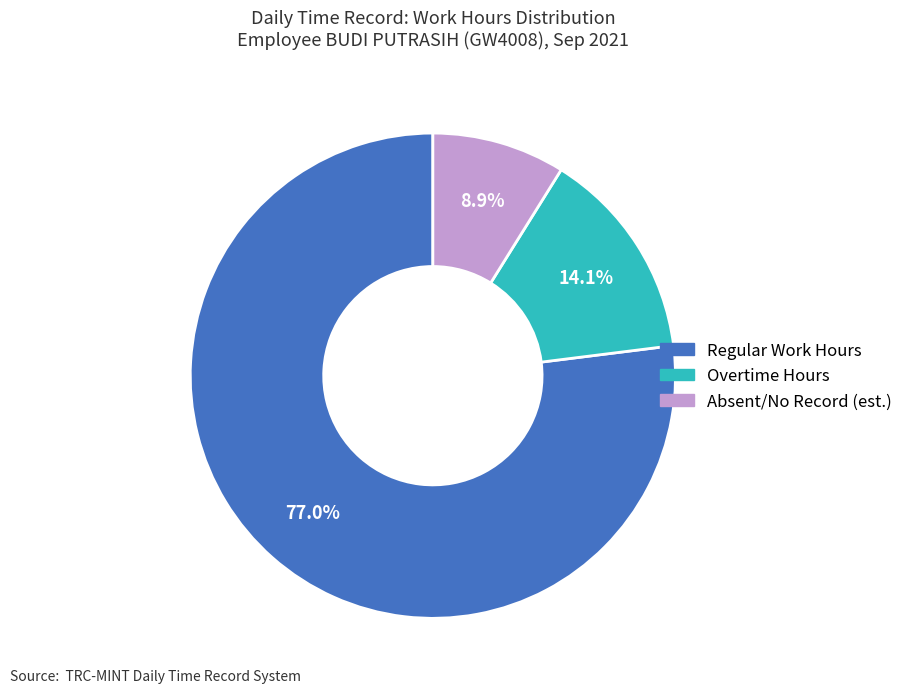

Which slice represents more than half of the pie?

Regular Work Hours